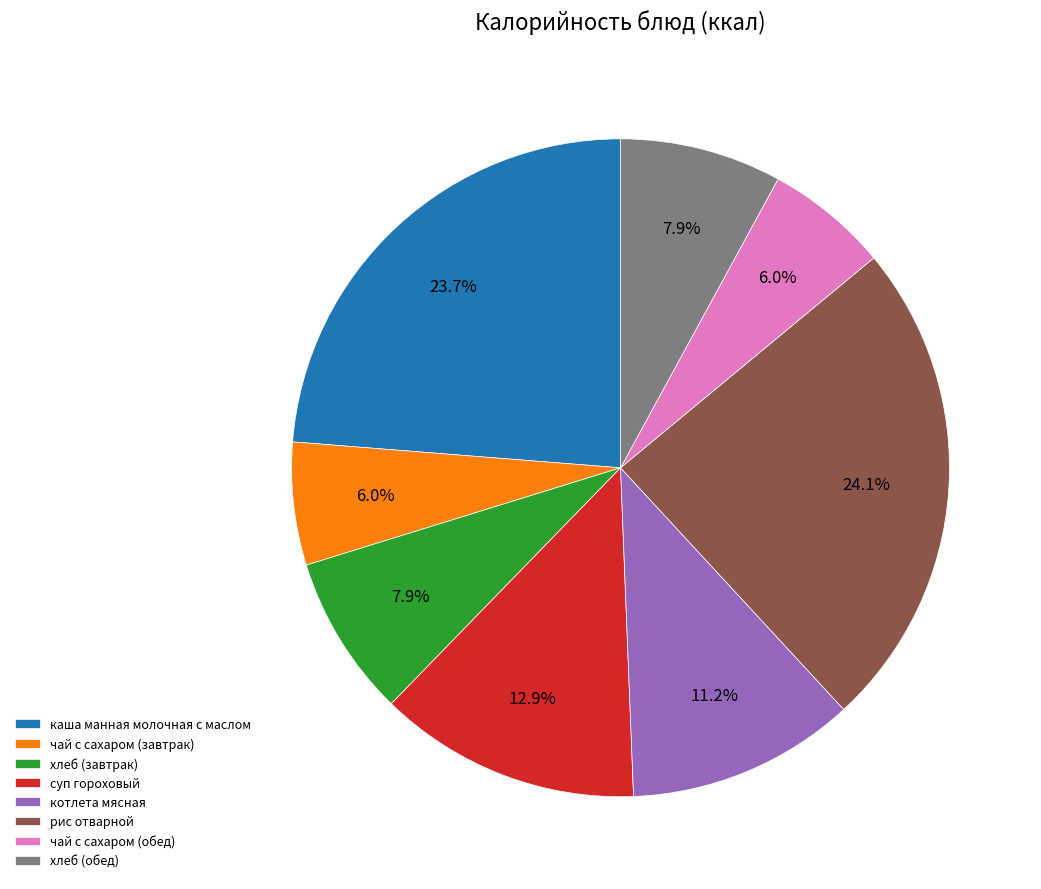

Is there any slice that represents more than half of the pie?

No